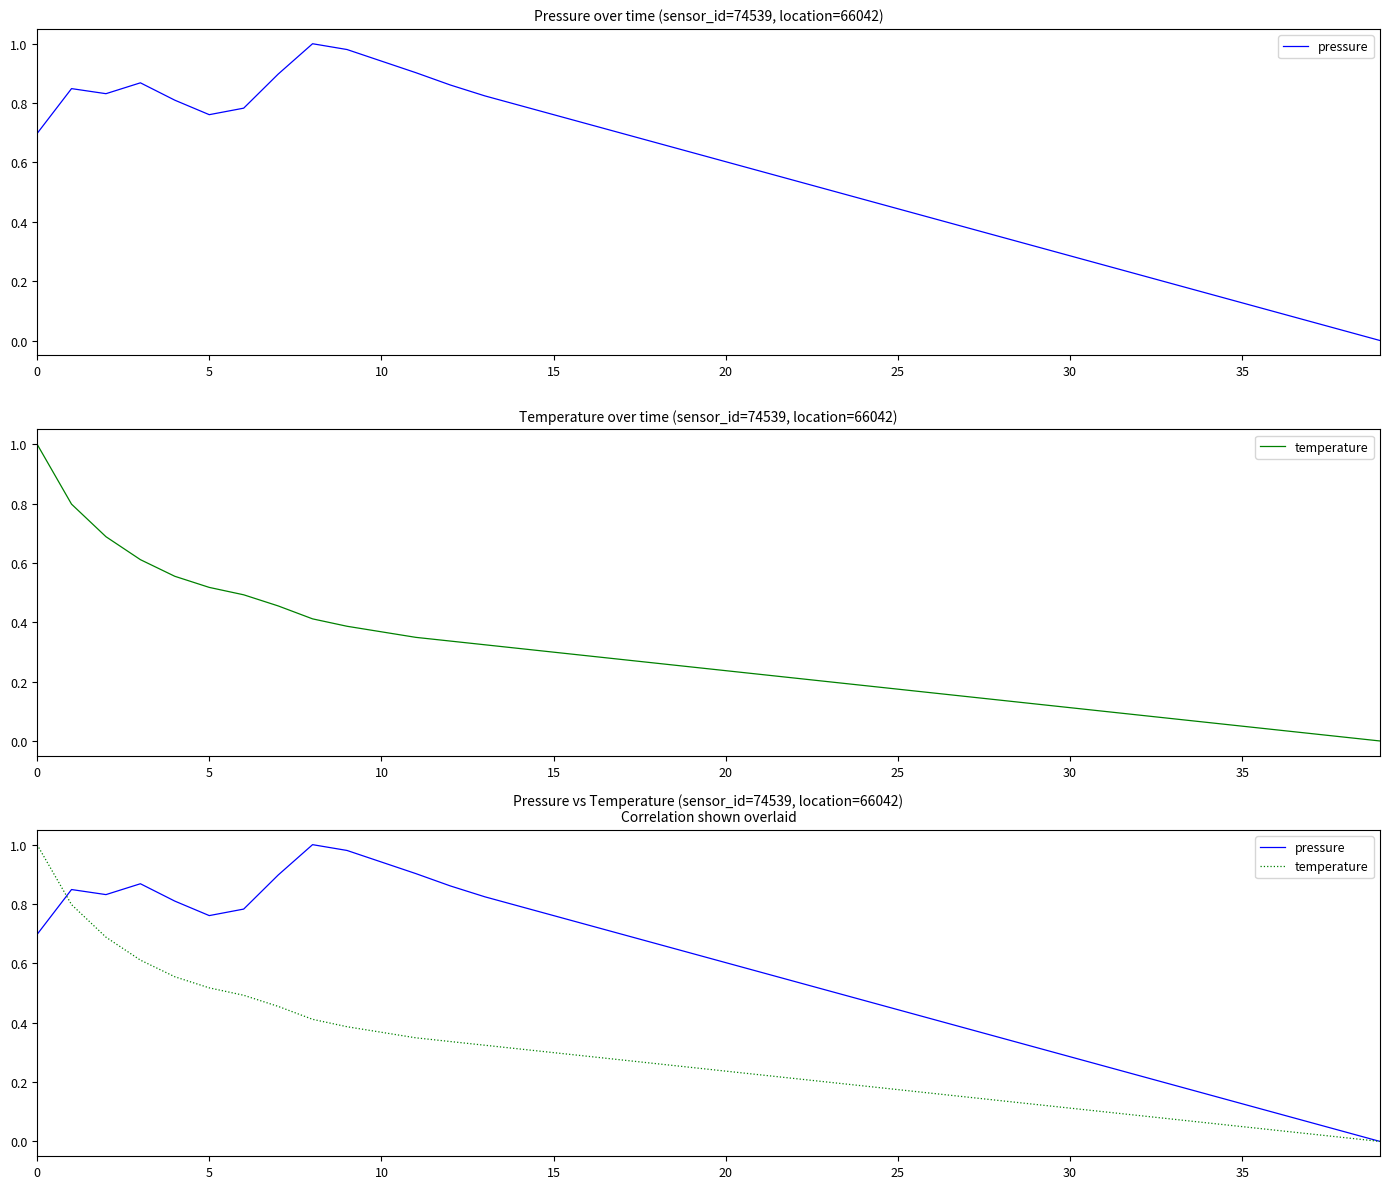

Reading left to right, what are all the values shown in this chart?

pressure: 0.7	0.8	0.8	0.9	0.8	0.8	0.8	0.9	1.0	1.0	0.9	0.9	0.9	0.8	0.8	0.8	0.7	0.7	0.7	0.6	0.6	0.6	0.5	0.5	0.5	0.4	0.4	0.4	0.3	0.3	0.3	0.3	0.2	0.2	0.2	0.1	0.1	0.1	0.0	0.0
temperature: 1.0	0.8	0.7	0.6	0.6	0.5	0.5	0.5	0.4	0.4	0.4	0.3	0.3	0.3	0.3	0.3	0.3	0.3	0.3	0.2	0.2	0.2	0.2	0.2	0.2	0.2	0.2	0.1	0.1	0.1	0.1	0.1	0.1	0.1	0.1	0.0	0.0	0.0	0.0	0.0